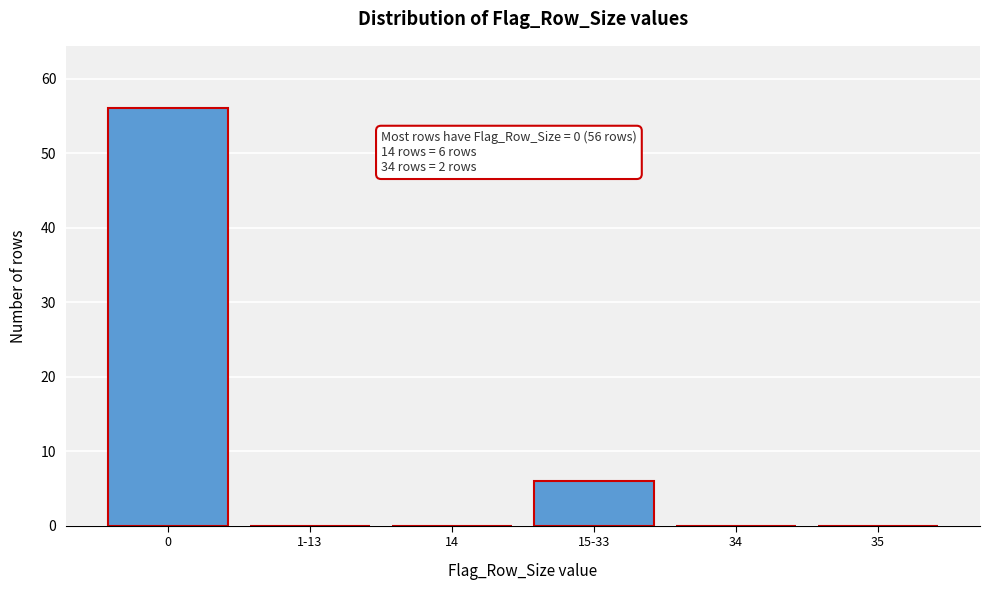

Reading left to right, what are all the values shown in this chart?

0=56	1-13=0	14=0	15-33=6	34=0	35=0